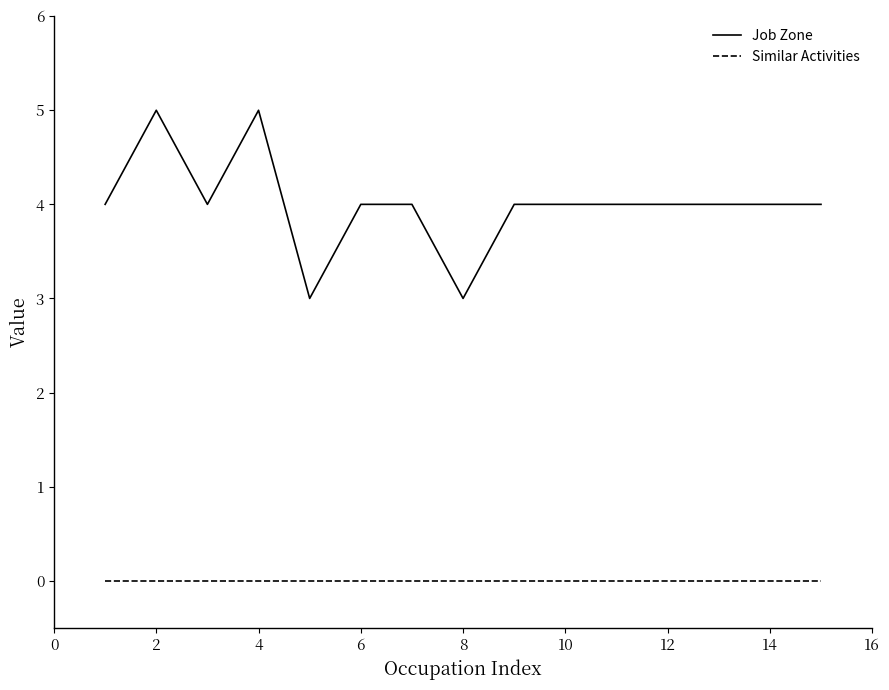

Which series has the largest total across all categories?

Job Zone